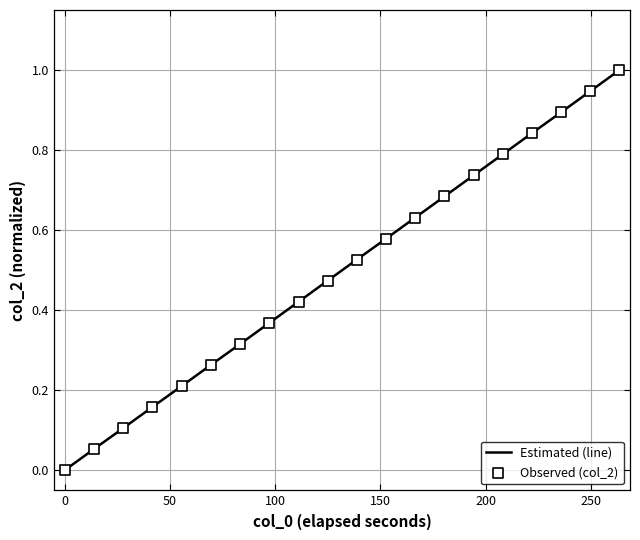

What is the greatest value displayed?

1.0